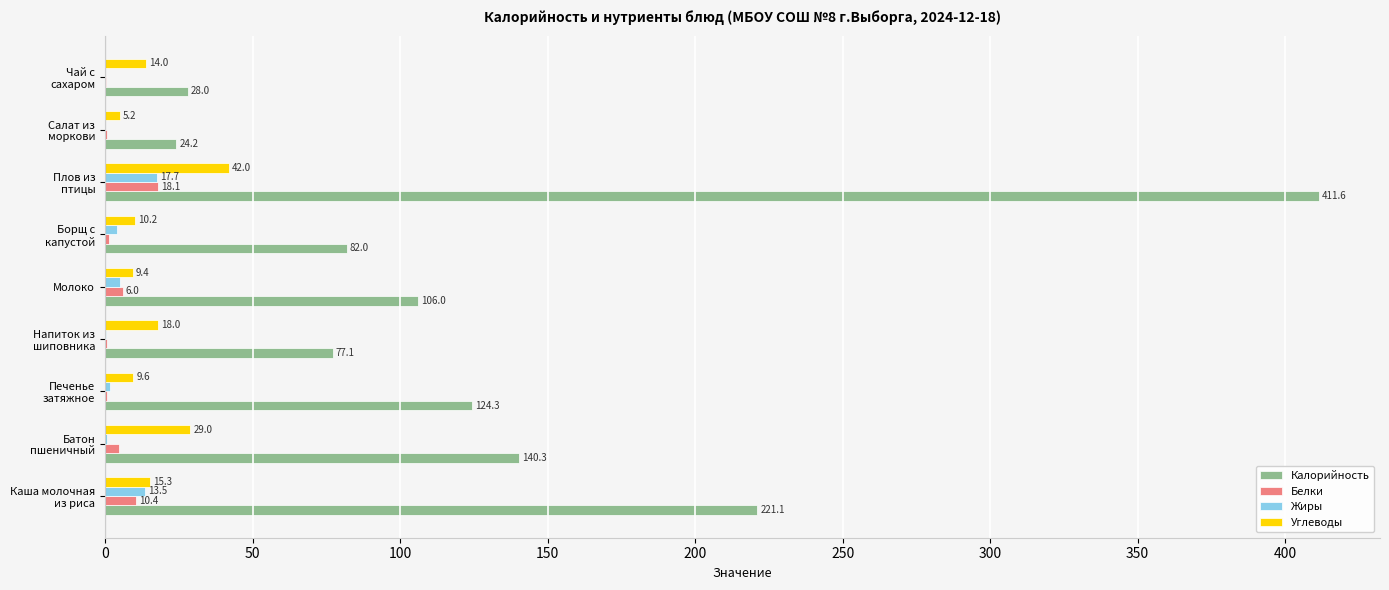

Which series has the largest total across all categories?

Калорийность